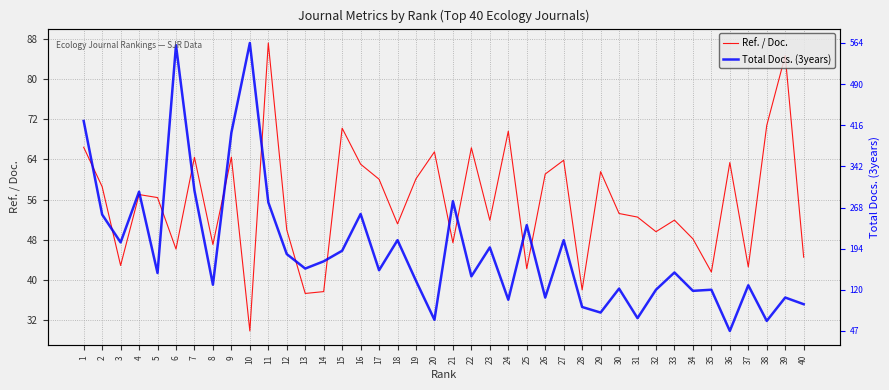

What are all the series names shown in the legend?

Ref. / Doc., Total Docs. (3years)